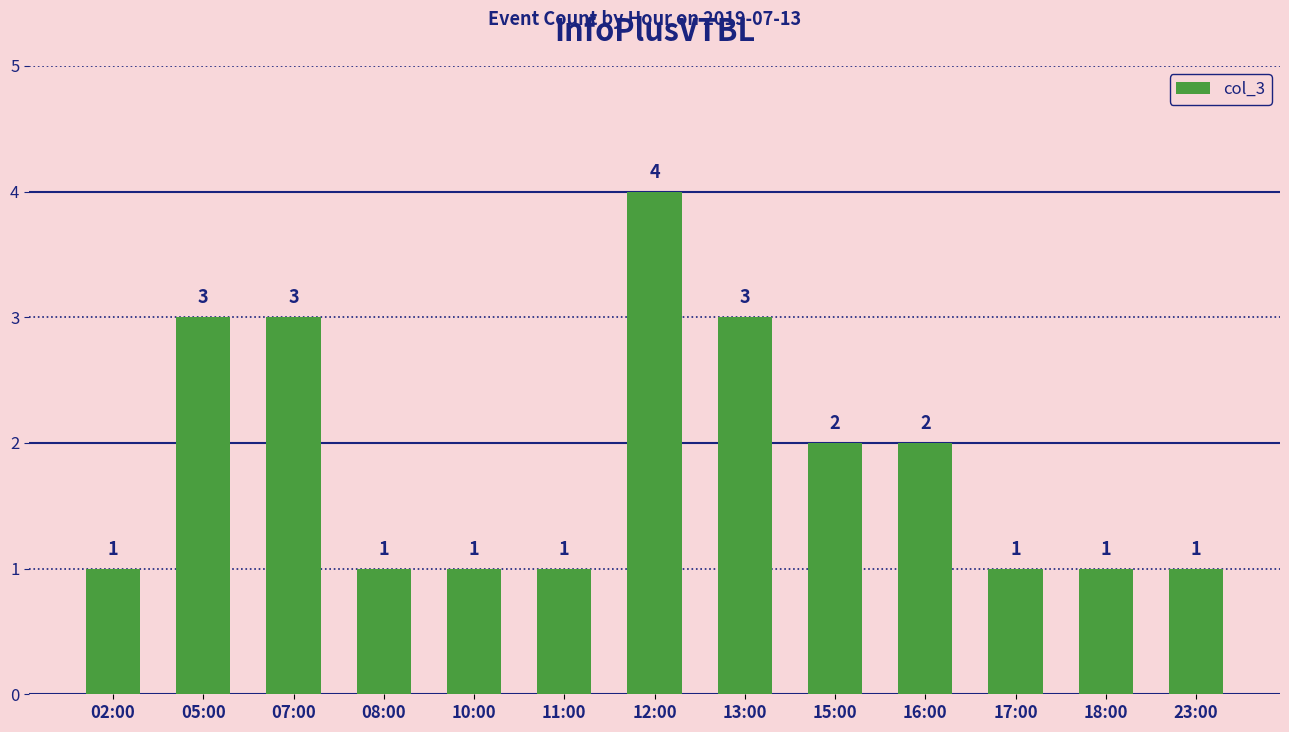

Is it true that the value at 07:00 is 1?

False